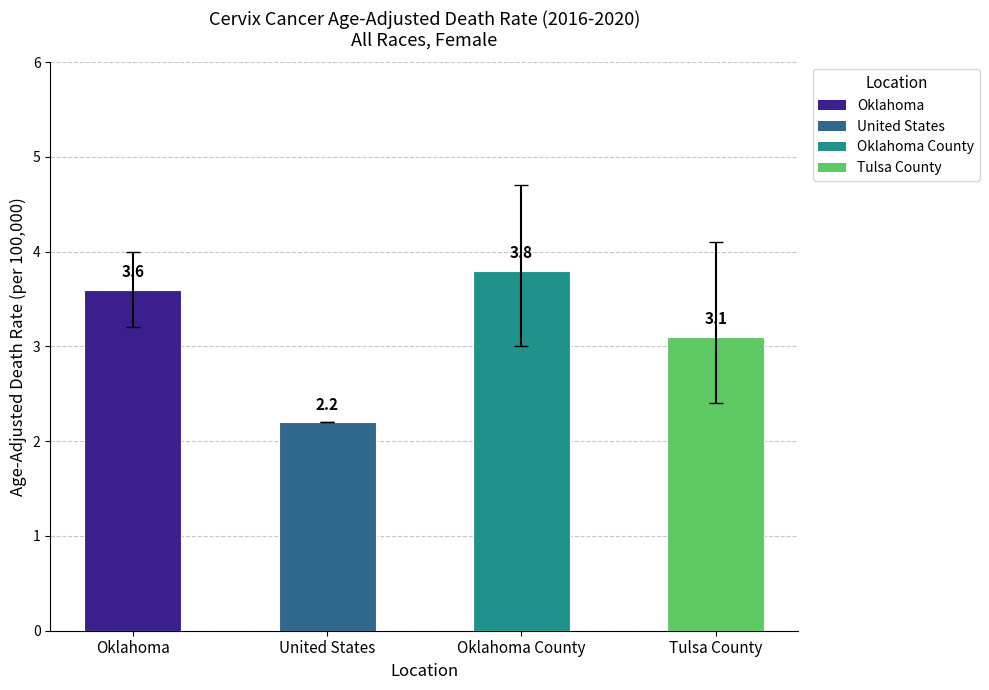

At which label does the data first exceed 3?

Oklahoma